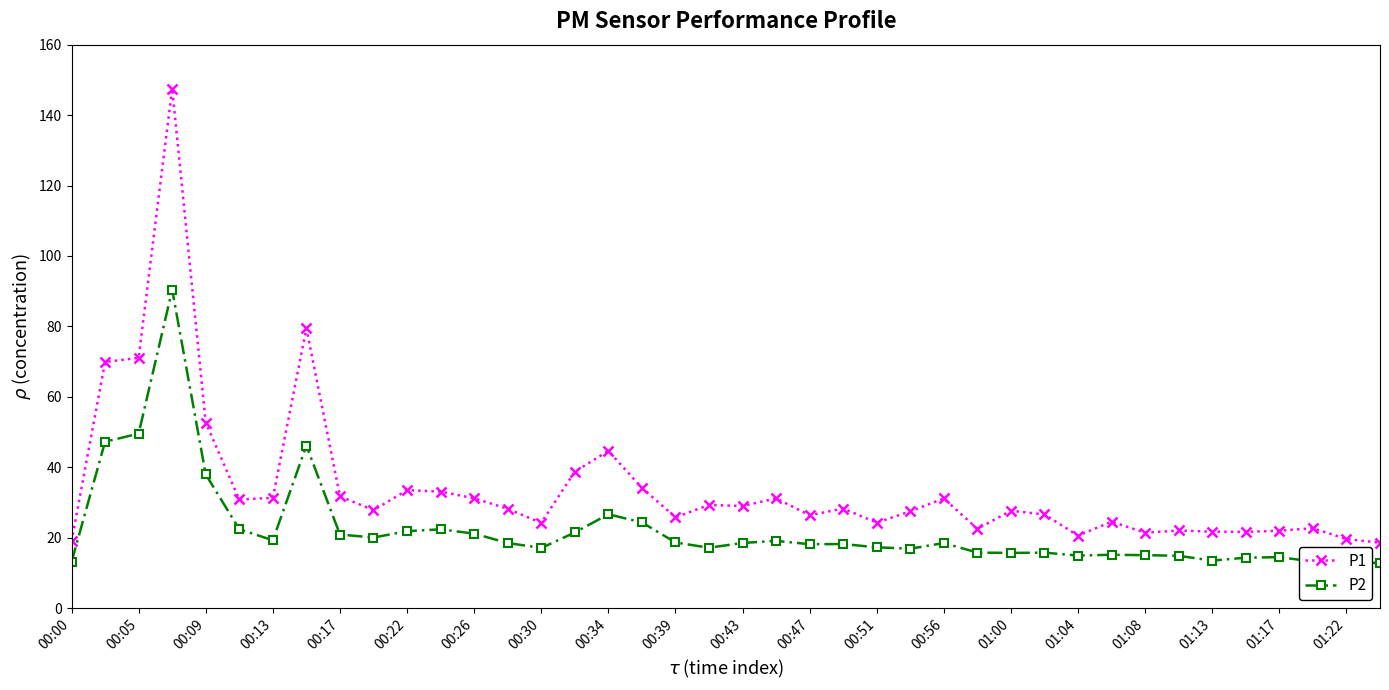

In P1, how many points are lower than both neighbors (excluding endpoints)?

11